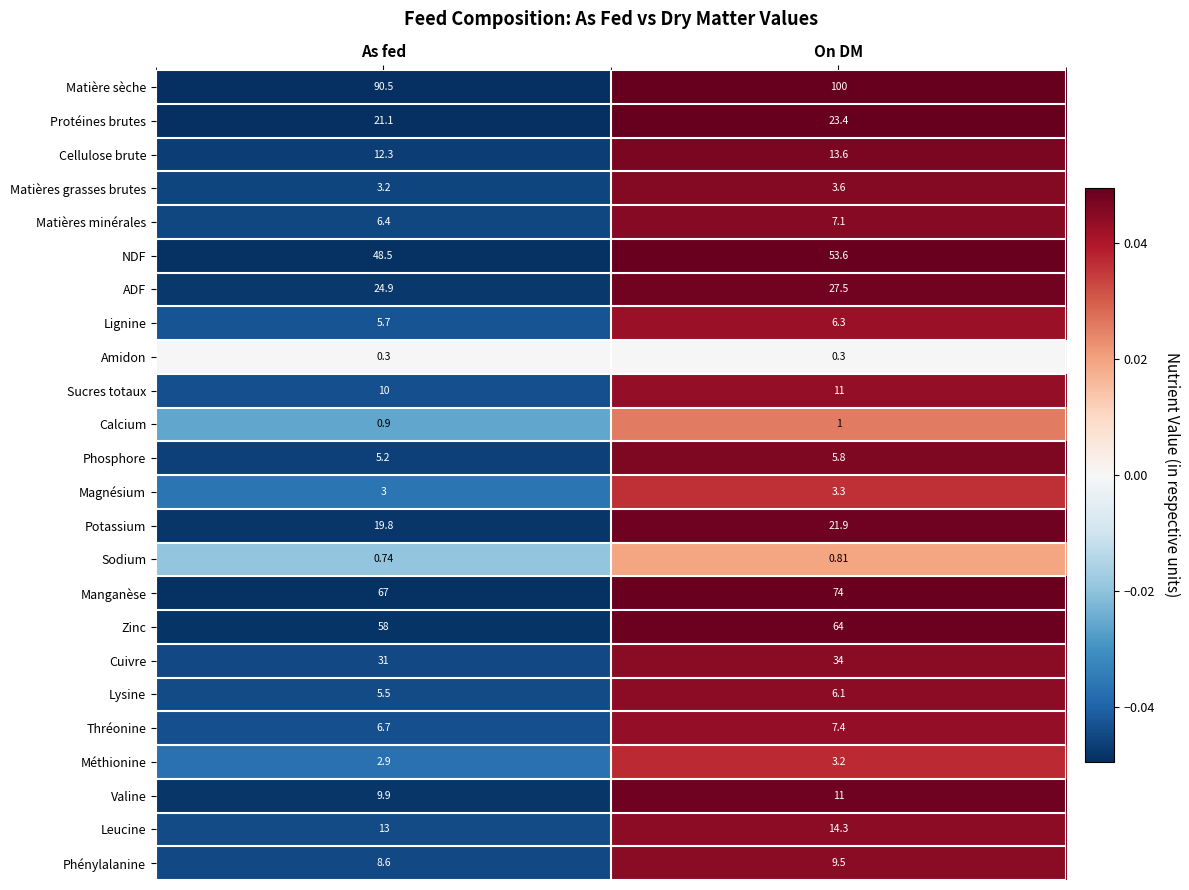

Where does the ADF series first go above 27?

On DM